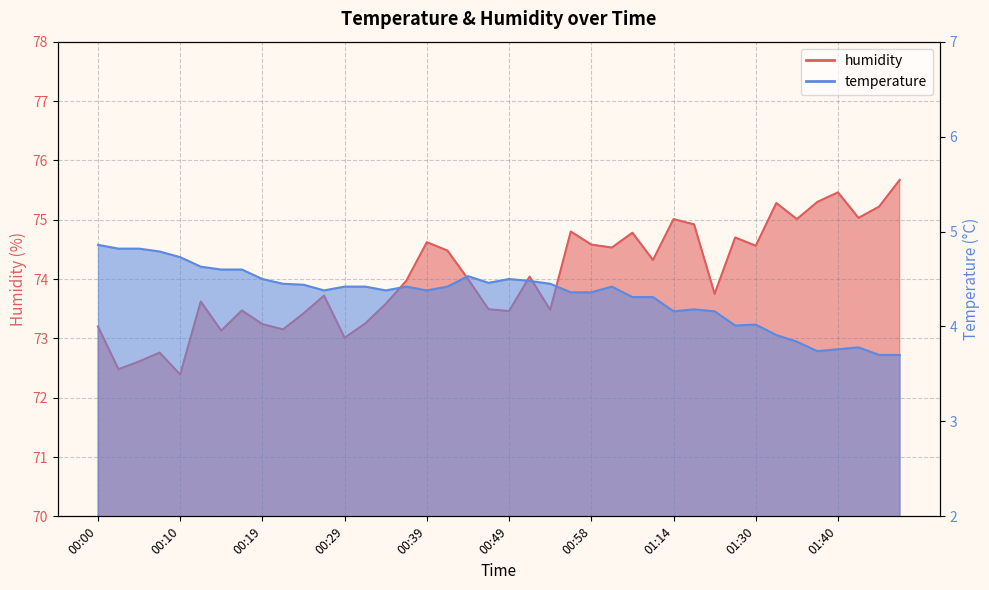

Rank the series at 00:27 from highest to lowest value.

humidity, temperature